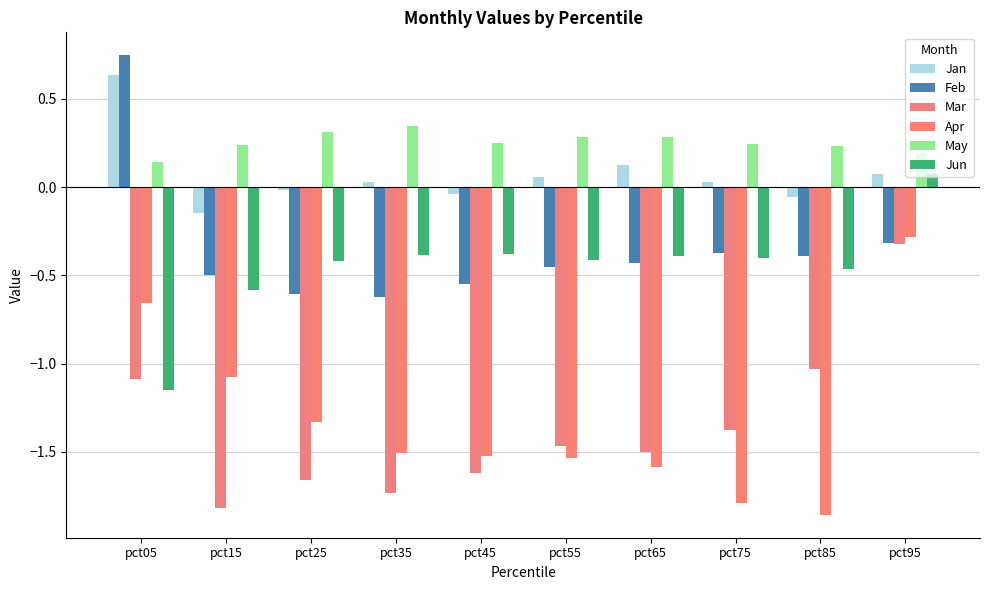

What is the highest value of the Feb series?

0.7